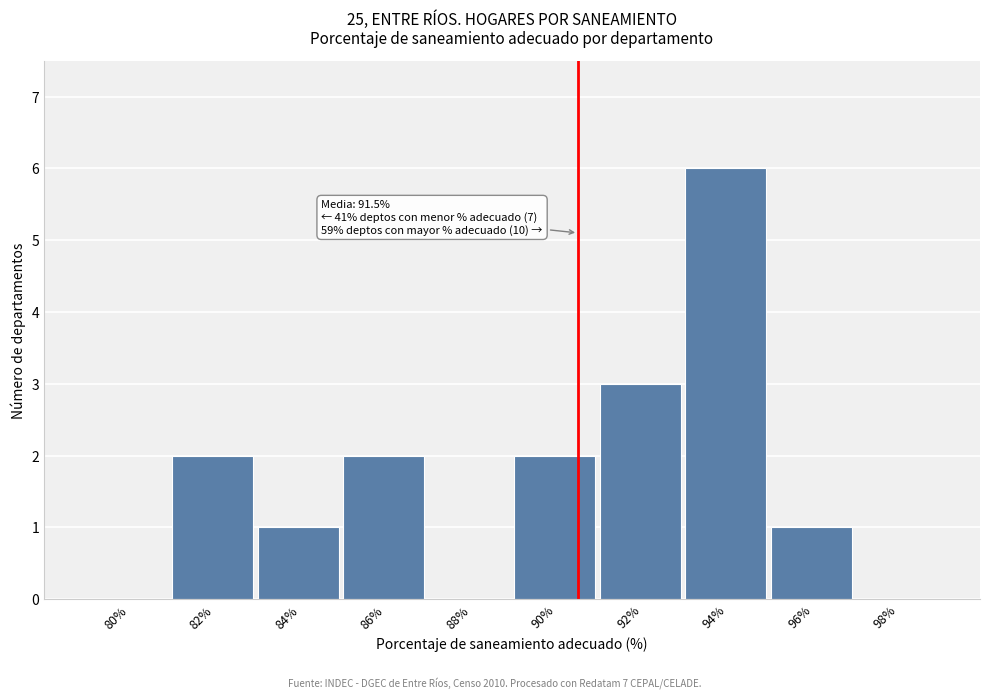

Reading left to right, what are all the values shown in this chart?

80%=0	82%=2	84%=1	86%=2	88%=0	90%=2	92%=3	94%=6	96%=1	98%=0